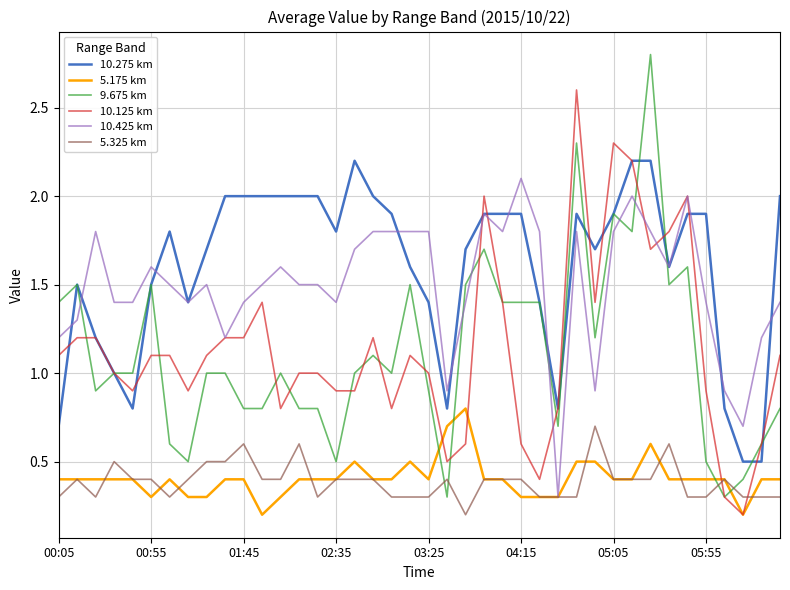

What is the average value of the 9.675 km series?

1.1